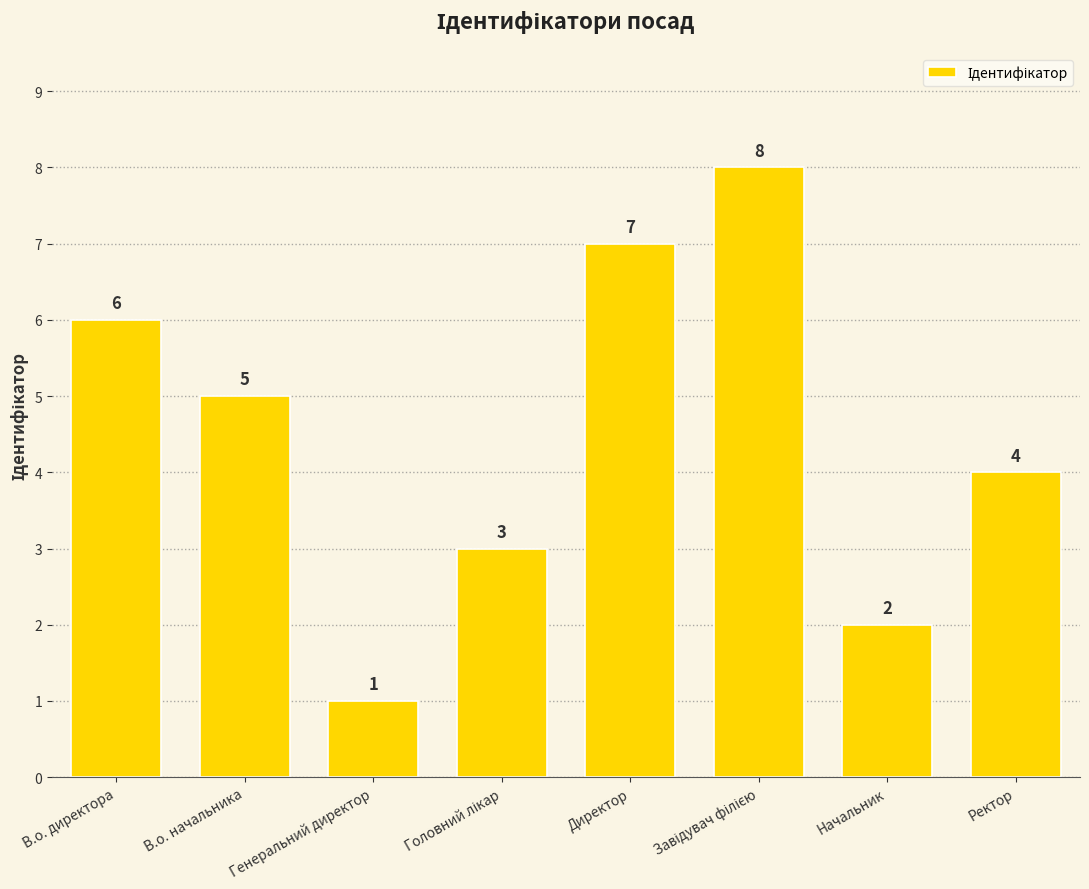

How many series are shown in this chart?

1